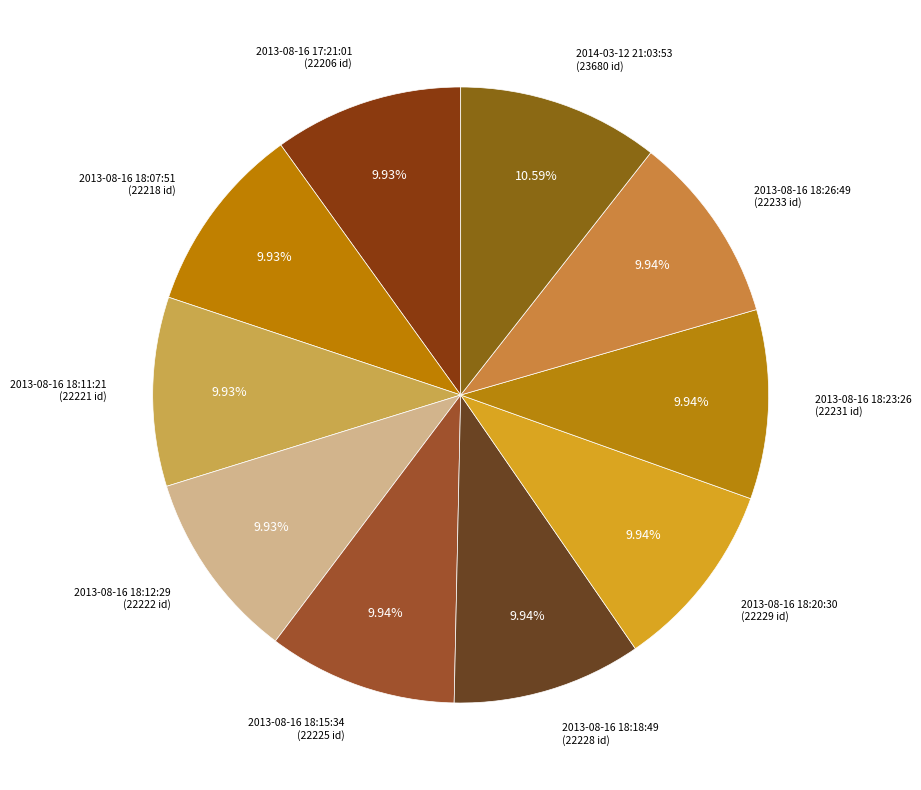

What is the ratio of the value at 2013-08-16 18:15:34 to the value at 2013-08-16 18:18:49?

1.0